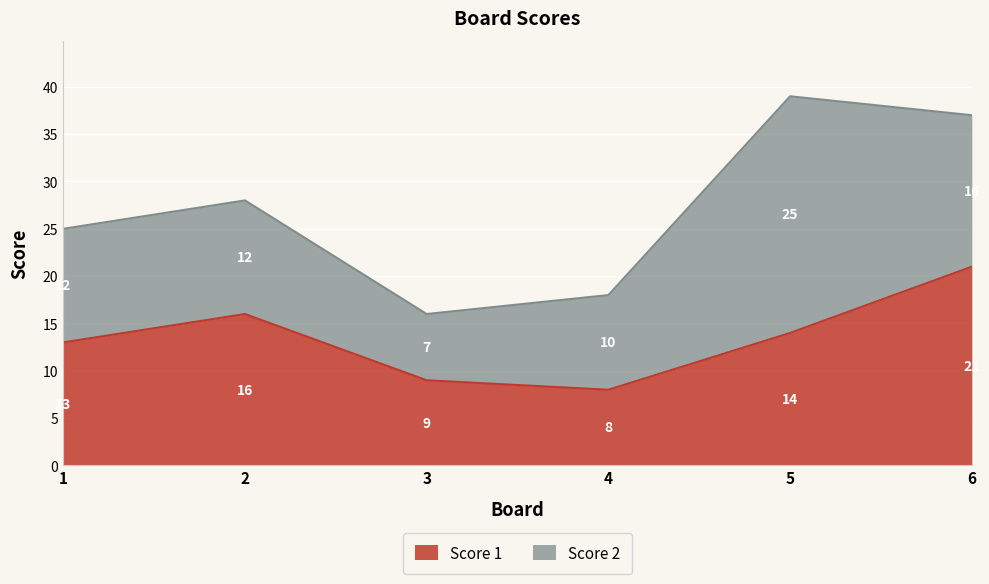

What is the change in value from 2 to 4?

-8